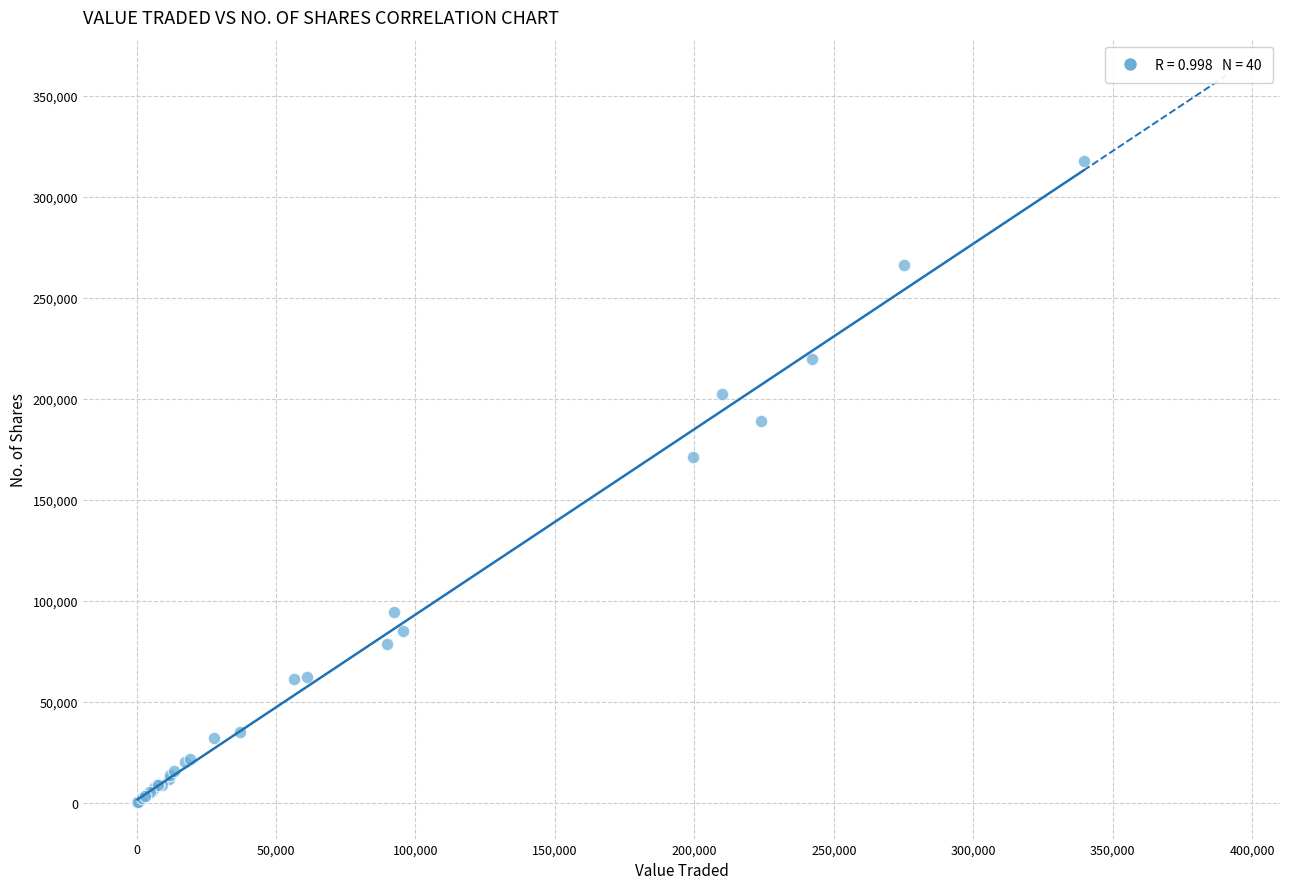

What Y value in the scatter plot is closest to 159017?

171221